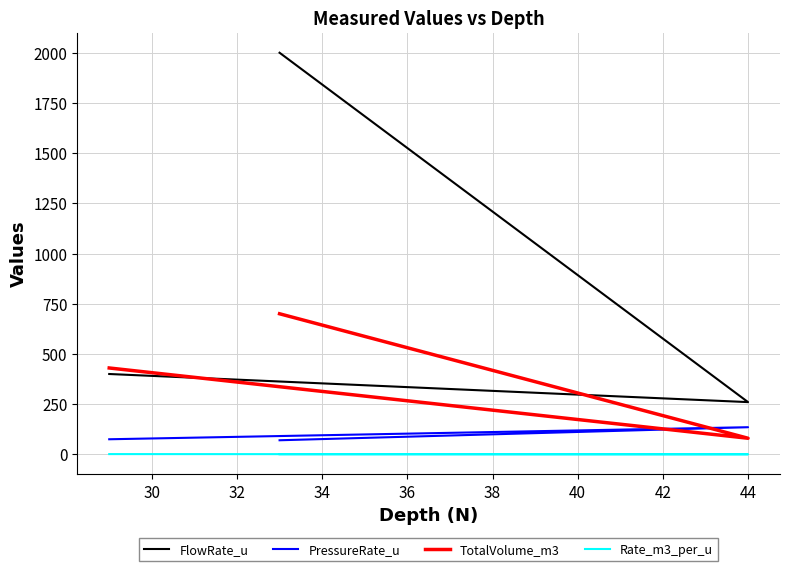

What is the value of the Rate_m3_per_u point at the 1st from the left?

1.1